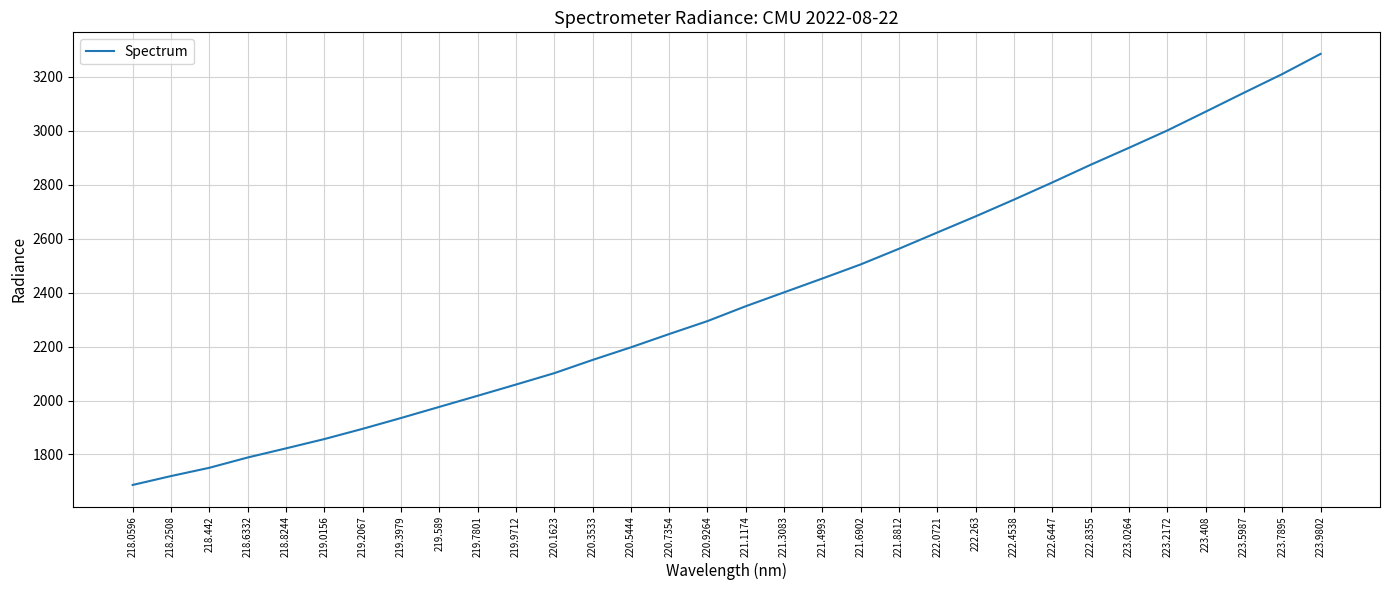

The value at 222.263 is 4523.2. True or false?

False